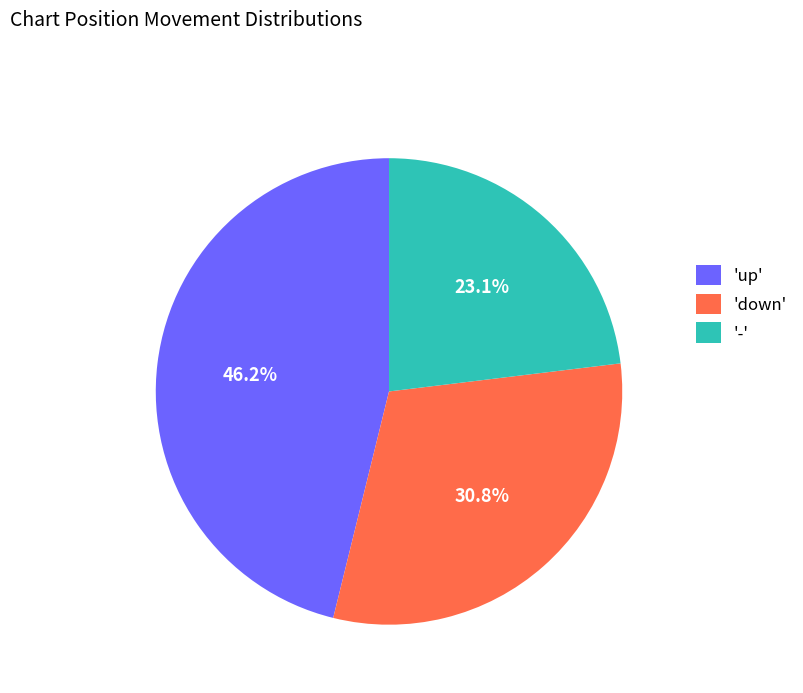

Does 'down' account for over 50% of the chart?

No